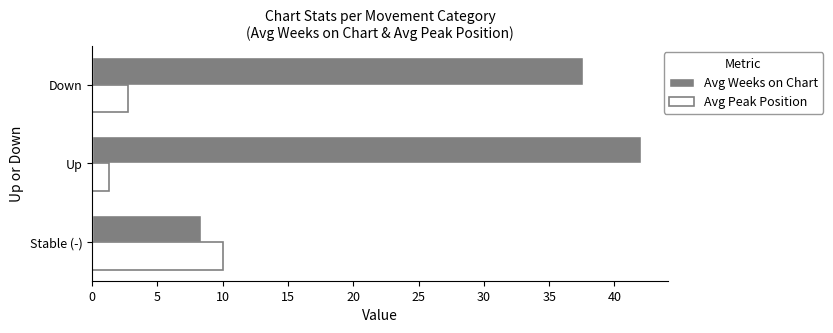

At which category does the chart reach its minimum across all series?

Up